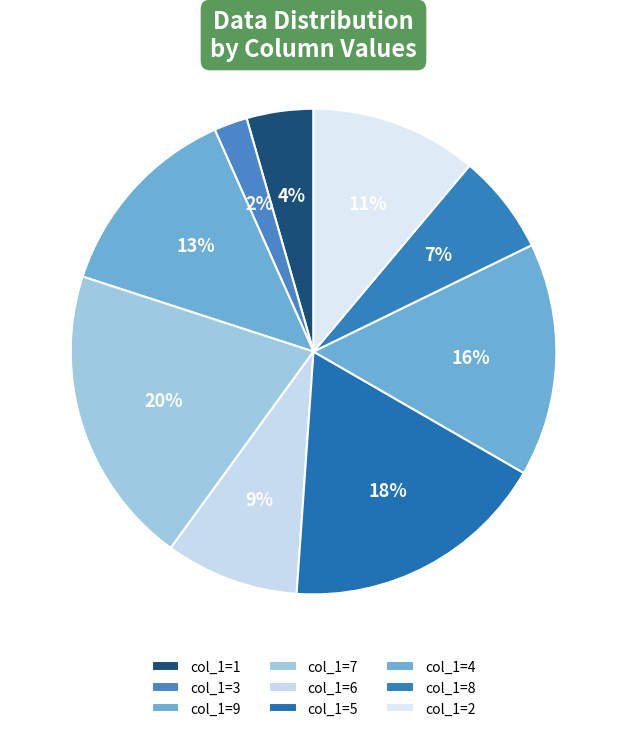

What is the largest slice in the pie chart?

col_1=7